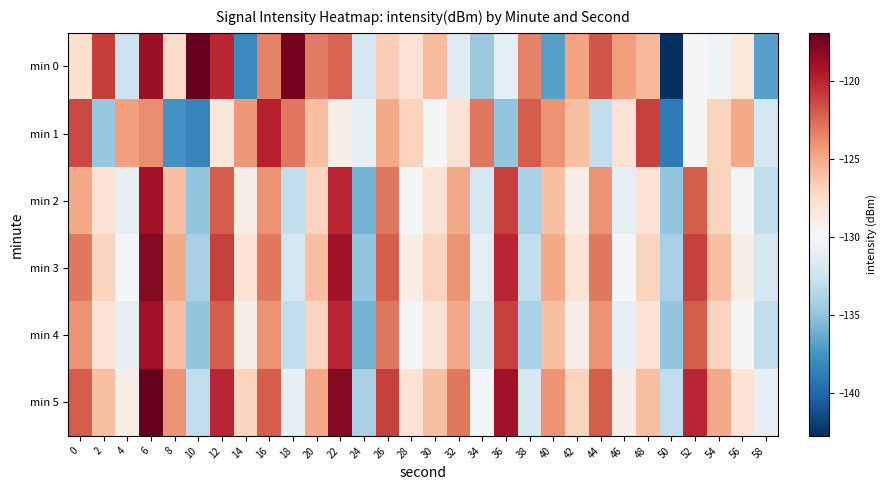

Reading left to right, extract all data points from this chart.

min 0: 0=-127.8	2=-120.9	4=-132.5	6=-118.7	8=-127.3	10=-116.9	12=-120.1	14=-138.1	16=-123.5	18=-117.5	20=-123.3	22=-122.3	24=-132.0	26=-126.7	28=-128.0	30=-125.8	32=-131.6	34=-134.6	36=-131.1	38=-123.5	40=-136.9	42=-124.6	44=-121.9	46=-124.5	48=-125.6	50=-142.8	52=-129.7	54=-130.3	56=-128.5	58=-136.8
min 1: 0=-121.3	2=-134.8	4=-124.5	6=-123.9	8=-137.7	10=-138.3	12=-128.4	14=-124.3	16=-119.8	18=-123.0	20=-126.0	22=-129.0	24=-131.0	26=-125.0	28=-127.0	30=-130.0	32=-128.0	34=-123.0	36=-135.0	38=-122.0	40=-124.0	42=-126.0	44=-133.0	46=-128.0	48=-121.0	50=-139.0	52=-130.0	54=-127.0	56=-125.0	58=-132.0
min 2: 0=-125.0	2=-128.0	4=-131.0	6=-119.0	8=-126.0	10=-135.0	12=-122.0	14=-129.0	16=-124.0	18=-133.0	20=-127.0	22=-120.0	24=-136.0	26=-123.0	28=-130.0	30=-128.0	32=-125.0	34=-132.0	36=-121.0	38=-134.0	40=-126.0	42=-129.0	44=-124.0	46=-131.0	48=-128.0	50=-135.0	52=-122.0	54=-127.0	56=-130.0	58=-133.0
min 3: 0=-123.0	2=-127.0	4=-130.0	6=-118.0	8=-125.0	10=-134.0	12=-121.0	14=-128.0	16=-123.0	18=-132.0	20=-126.0	22=-119.0	24=-135.0	26=-122.0	28=-129.0	30=-127.0	32=-124.0	34=-131.0	36=-120.0	38=-133.0	40=-125.0	42=-128.0	44=-123.0	46=-130.0	48=-127.0	50=-134.0	52=-121.0	54=-126.0	56=-129.0	58=-132.0
min 4: 0=-124.0	2=-128.0	4=-131.0	6=-119.0	8=-126.0	10=-135.0	12=-122.0	14=-129.0	16=-124.0	18=-133.0	20=-127.0	22=-120.0	24=-136.0	26=-123.0	28=-130.0	30=-128.0	32=-125.0	34=-132.0	36=-121.0	38=-134.0	40=-126.0	42=-129.0	44=-124.0	46=-131.0	48=-128.0	50=-135.0	52=-122.0	54=-127.0	56=-130.0	58=-133.0
min 5: 0=-122.0	2=-126.0	4=-129.0	6=-117.0	8=-124.0	10=-133.0	12=-120.0	14=-127.0	16=-122.0	18=-131.0	20=-125.0	22=-118.0	24=-134.0	26=-121.0	28=-128.0	30=-126.0	32=-123.0	34=-130.0	36=-119.0	38=-132.0	40=-124.0	42=-127.0	44=-122.0	46=-129.0	48=-126.0	50=-133.0	52=-120.0	54=-125.0	56=-128.0	58=-131.0